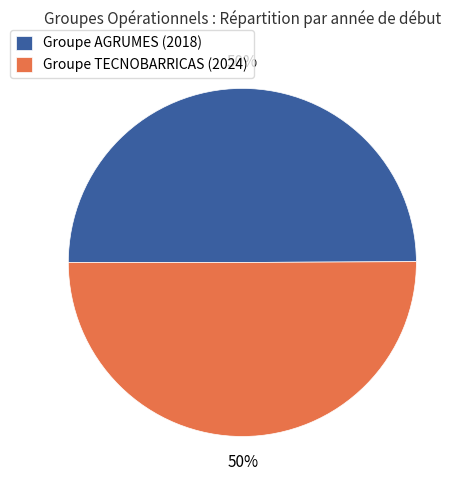

To the nearest percent, what is the combined percentage of Groupe AGRUMES (2018) and Groupe TECNOBARRICAS (2024)?

100%